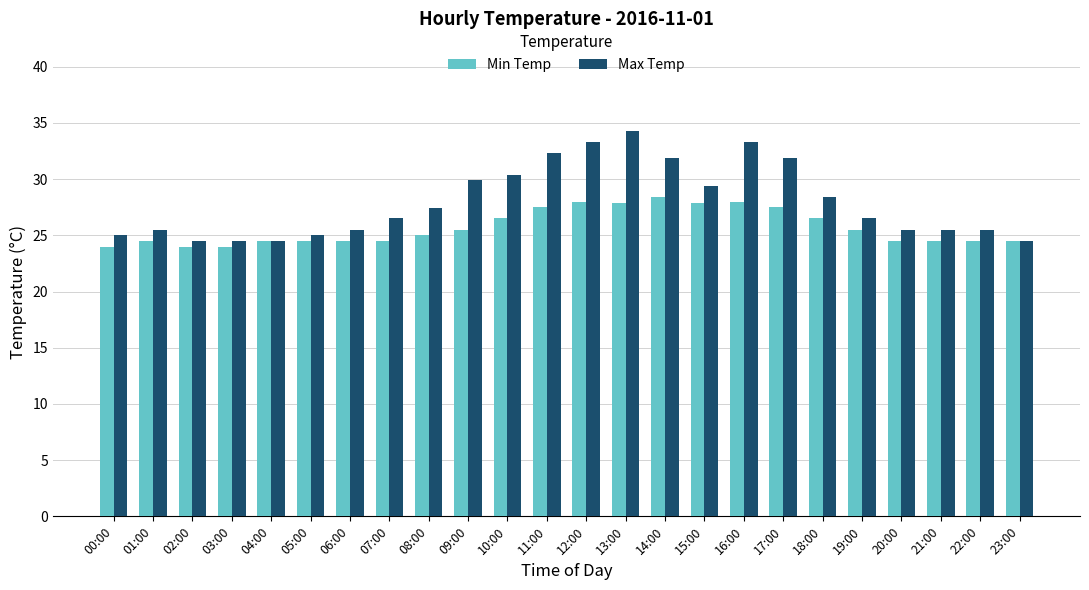

What is the sum of the Max Temp values at 06:00 and 04:00?

50.0